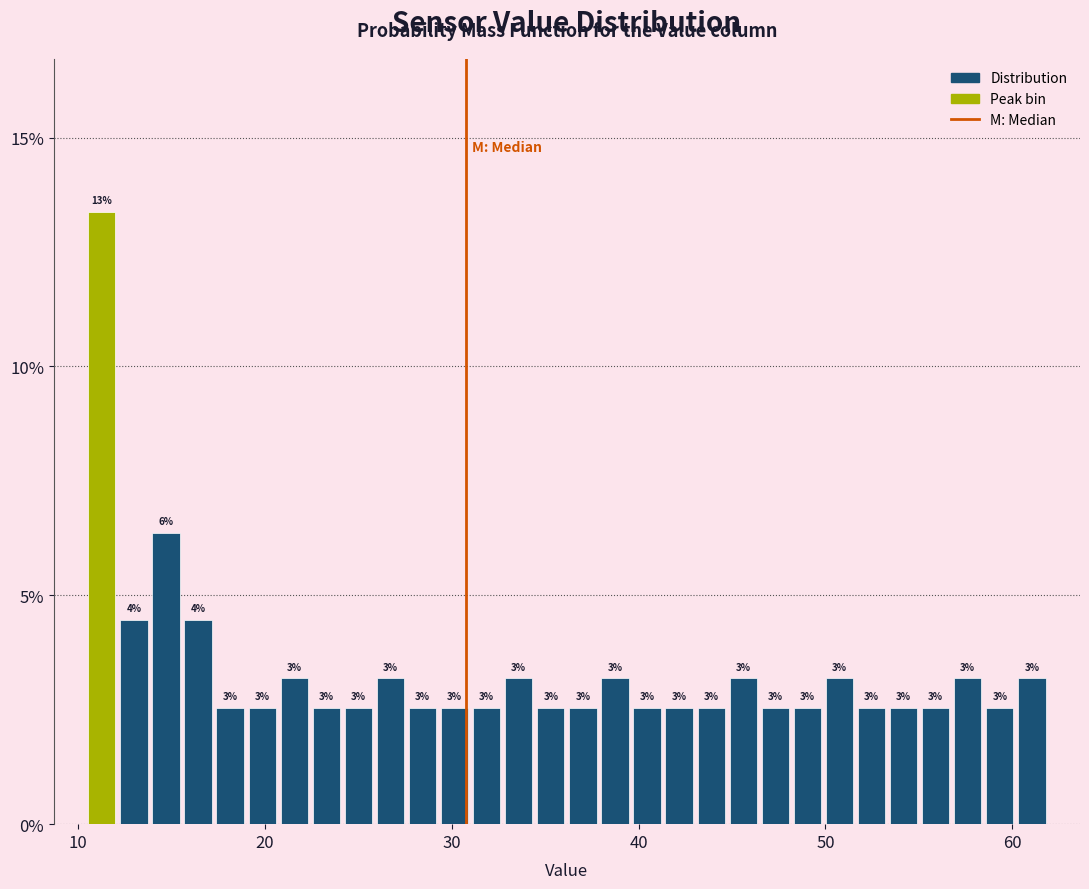

Read against the x-axis, roughly where is the centre of the tallest bar?

11